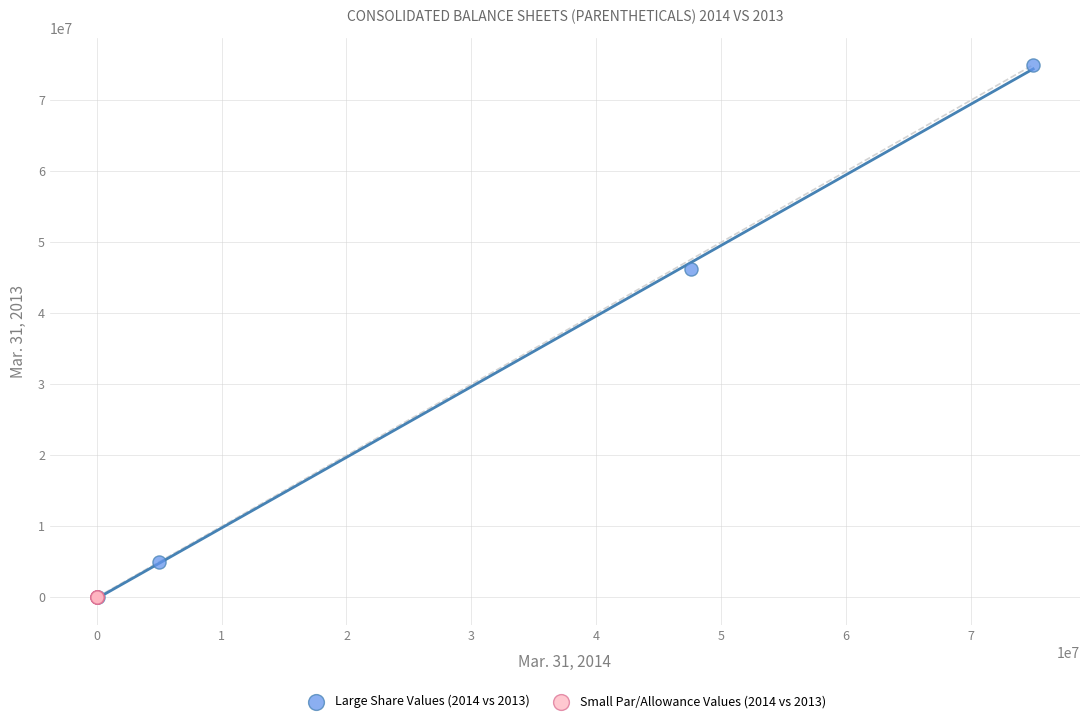

Which series contains the highest Y value?

Large Share Values (2014 vs 2013)